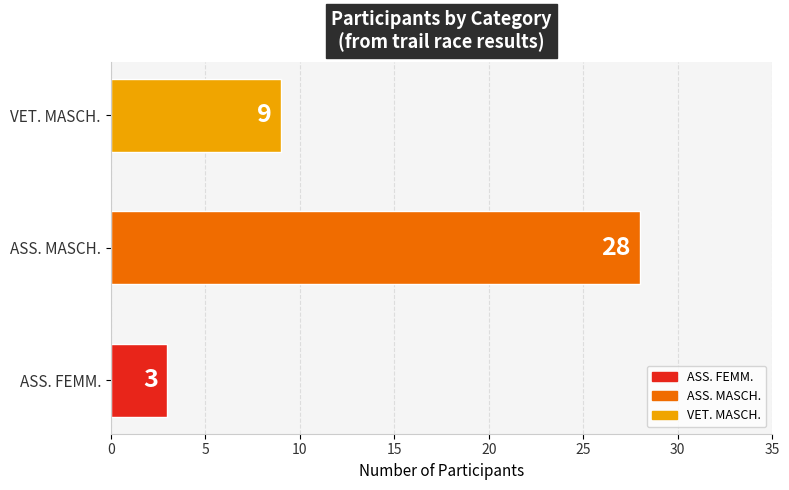

Rank the categories by value from highest to lowest.

ASS. MASCH., VET. MASCH., ASS. FEMM.